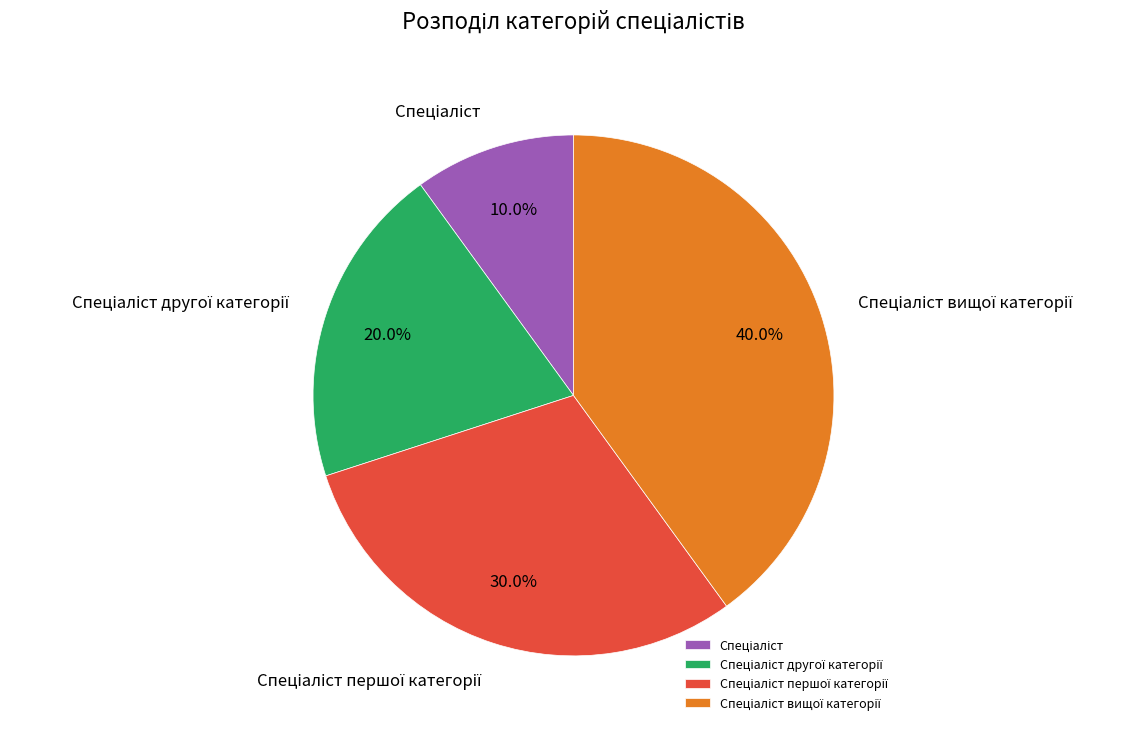

Is there a majority slice in this chart?

No